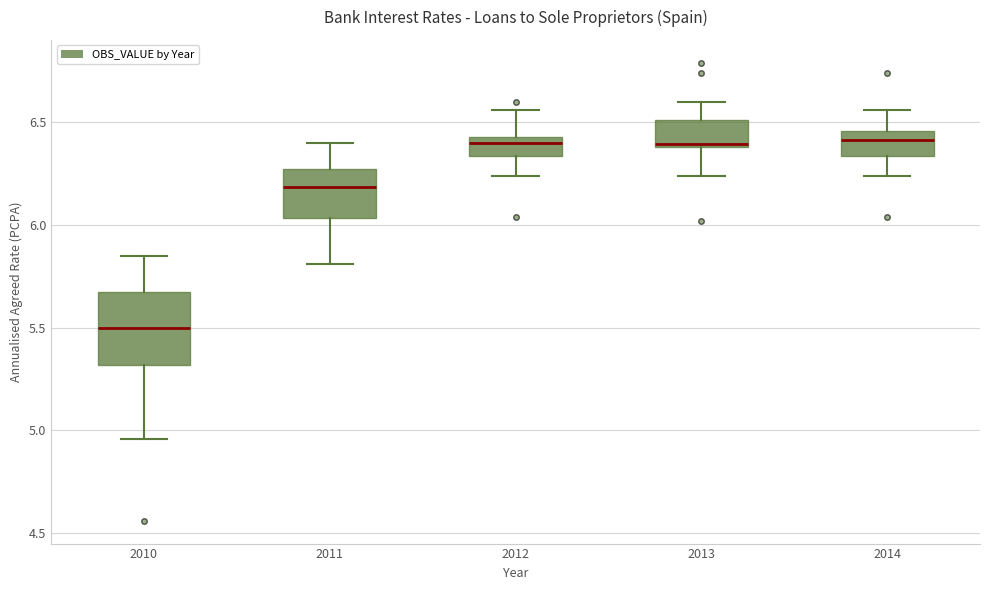

Where does the median line of the box at x = 2012 sit on the y-axis? The values are not printed on the chart, so give them approximately, as read against the axis.

6.40